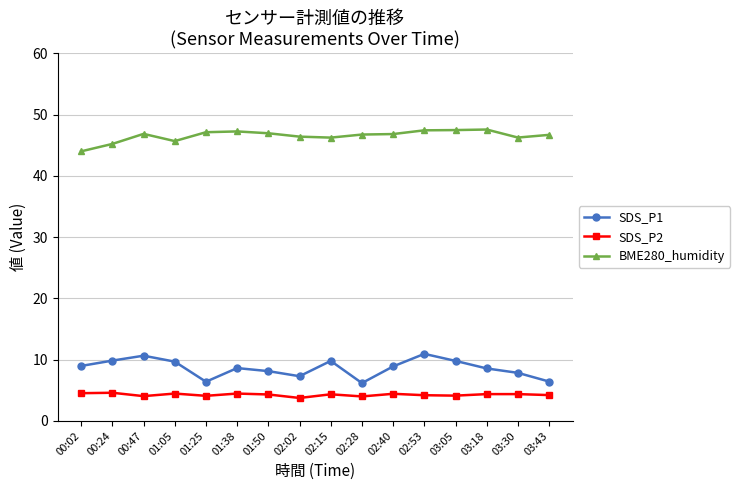

What is the minimum value for SDS_P2?

3.8